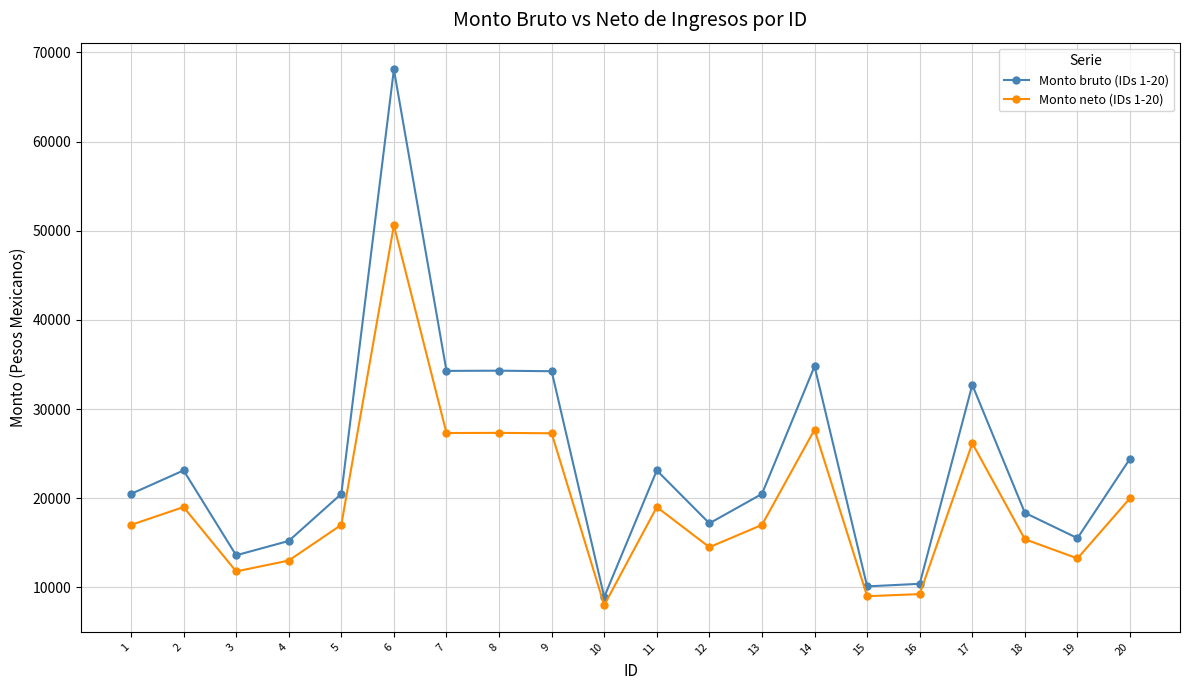

What is the approximate value of Monto bruto (IDs 1-20) at 4?

15199.8